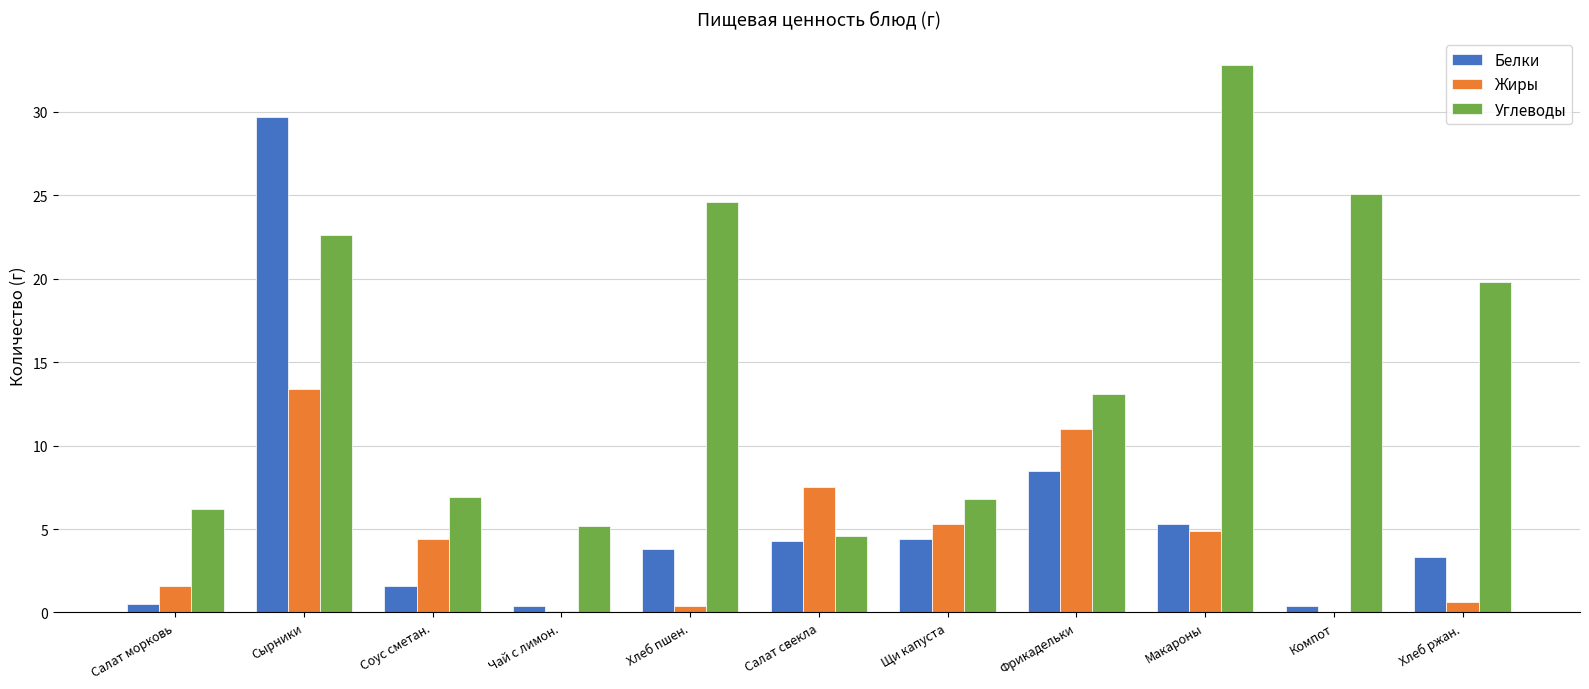

Between Салат морковь and Сырники, which series saw the biggest shift?

Белки